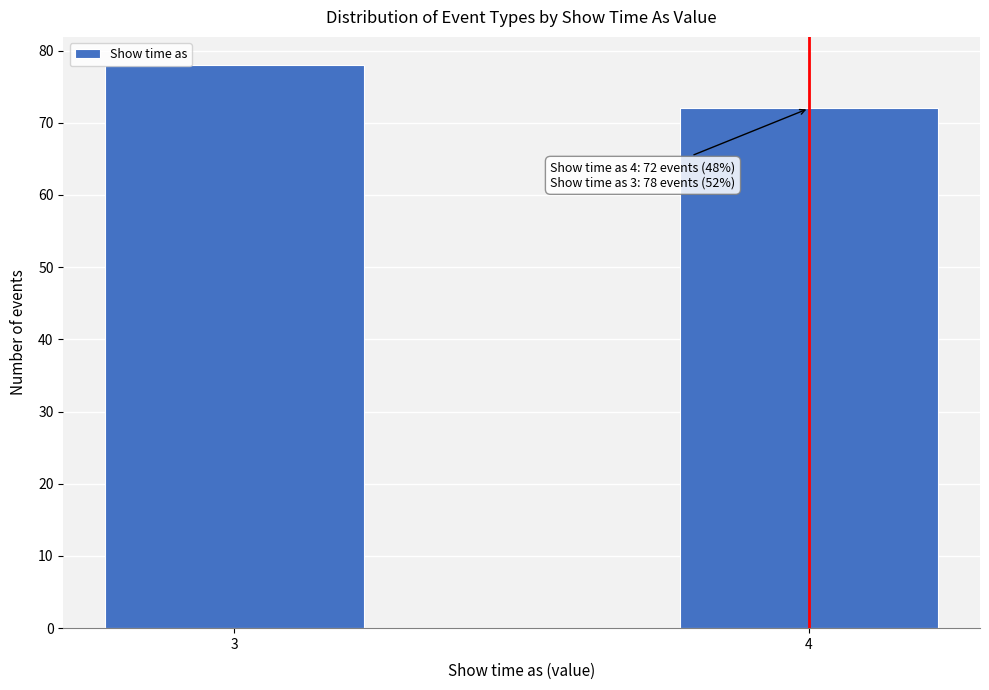

Reading left to right, list all the values displayed in this chart.

3=78	4=72